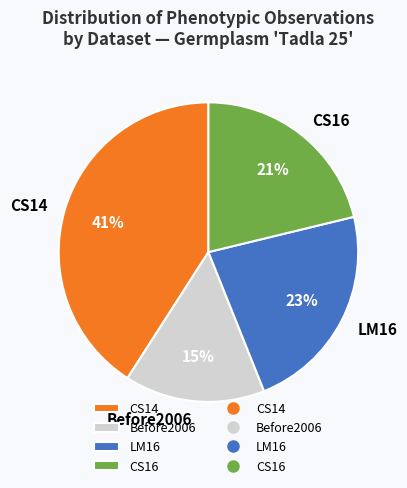

True or false: Before2006 accounts for 3% of the total.

False